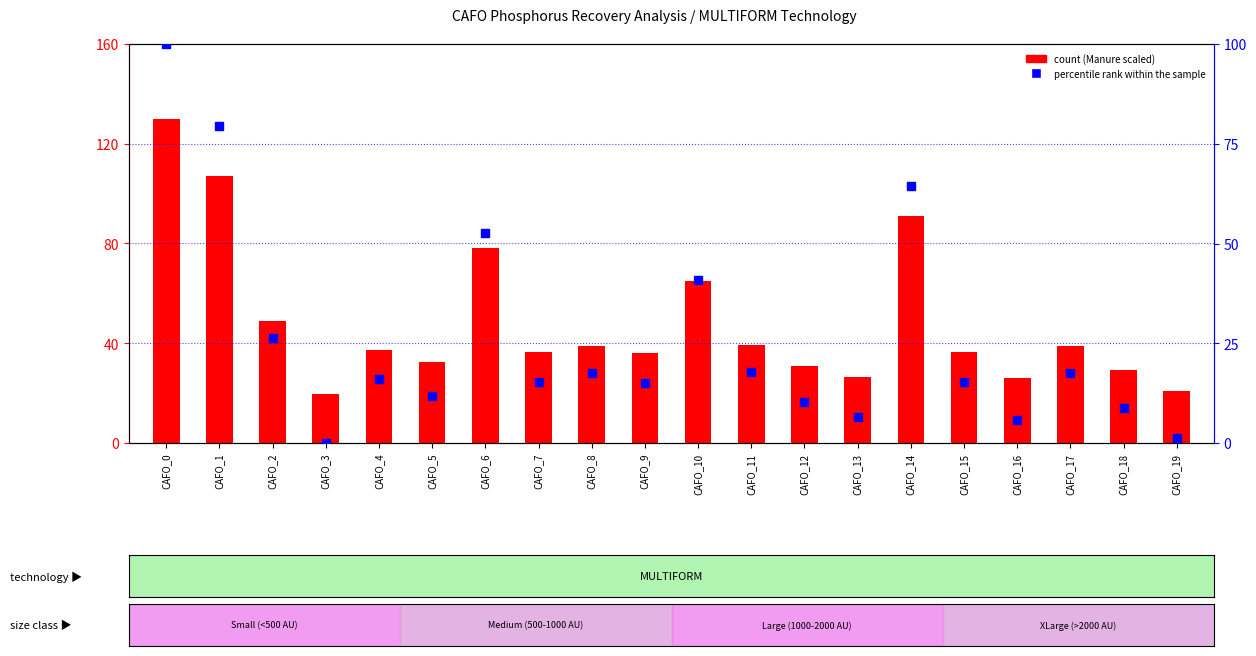

Which series reaches the maximum Y coordinate?

count